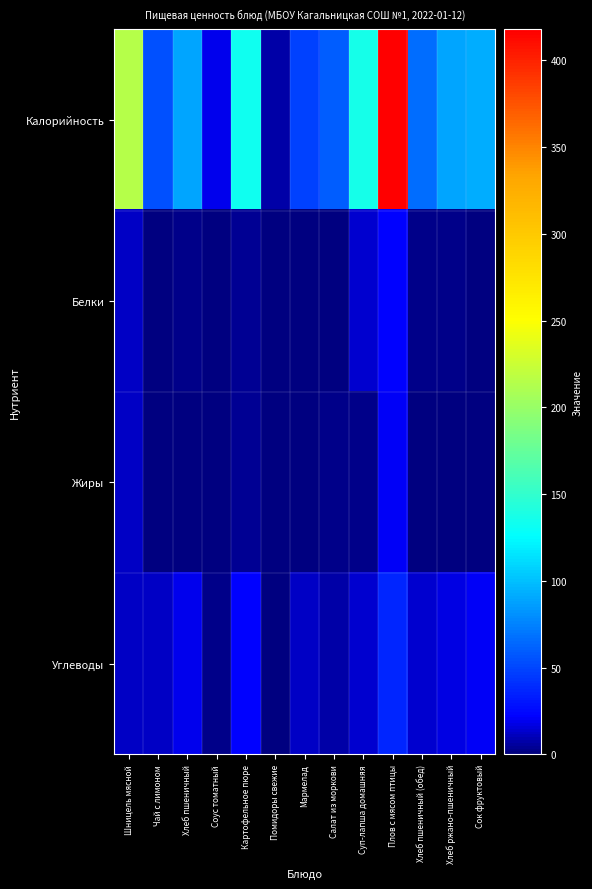

At which category is the sum across all series the highest?

Плов с мясом птицы